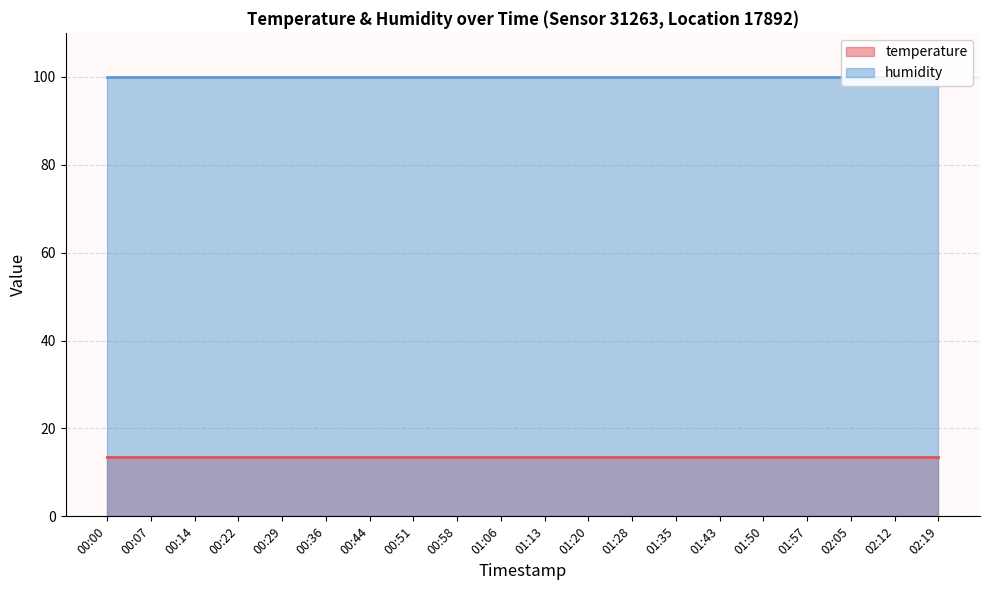

What is the average value of the humidity series?

99.9